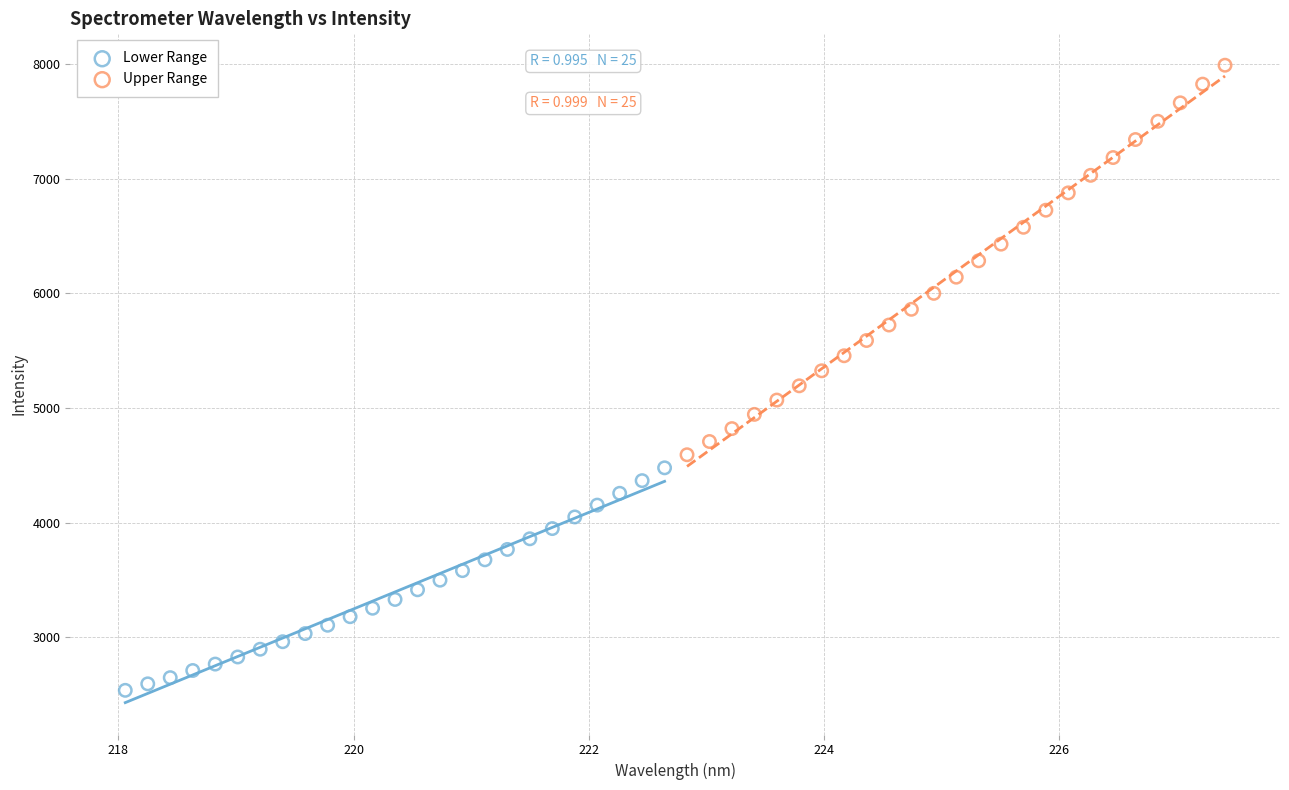

Which series has the widest spread of Y values?

Upper Range